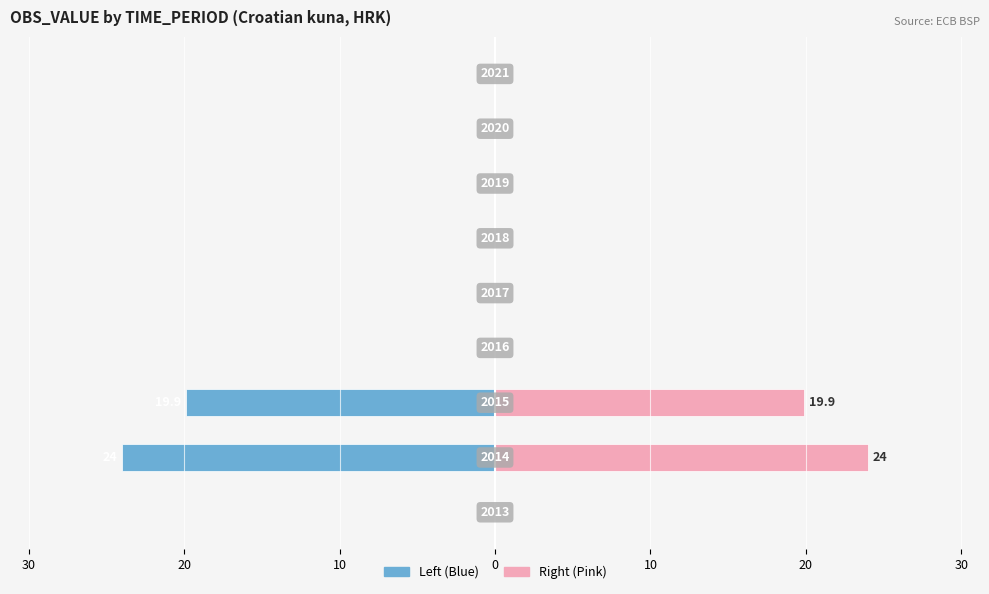

Is it true that OBS_VALUE (Left) equals -9.1 at 30?

False